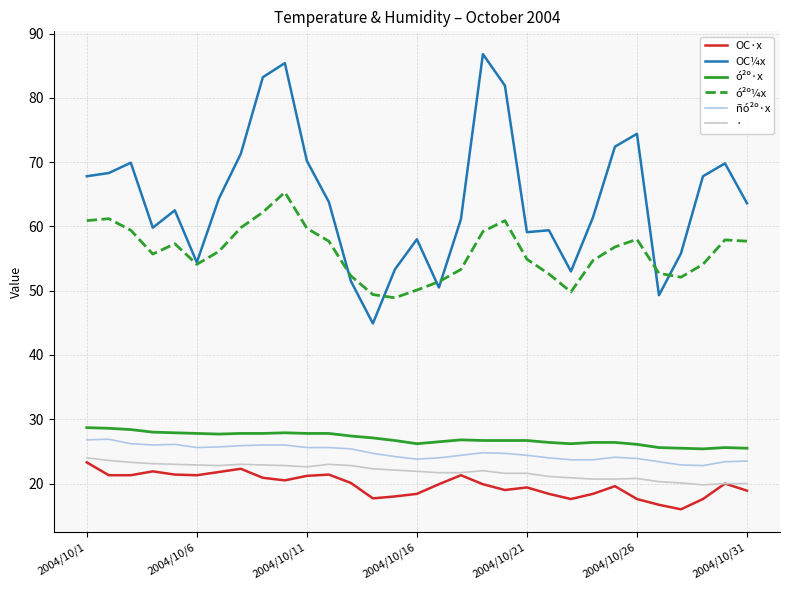

Which series has the largest range (max minus min)?

OC¼x